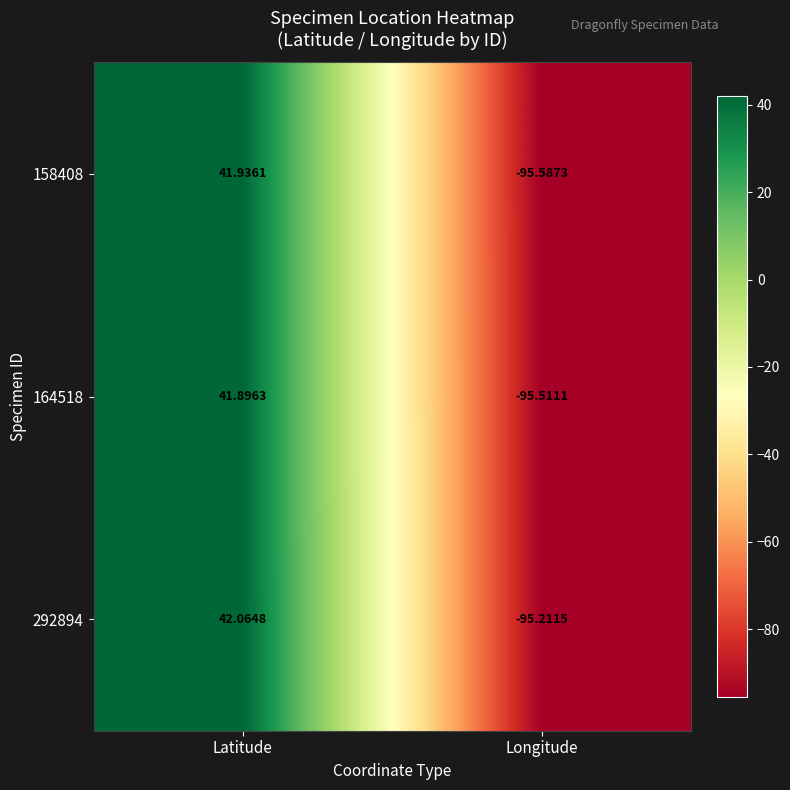

Is the value of 158408 at Longitude greater than the value of 292894 at Latitude?

No